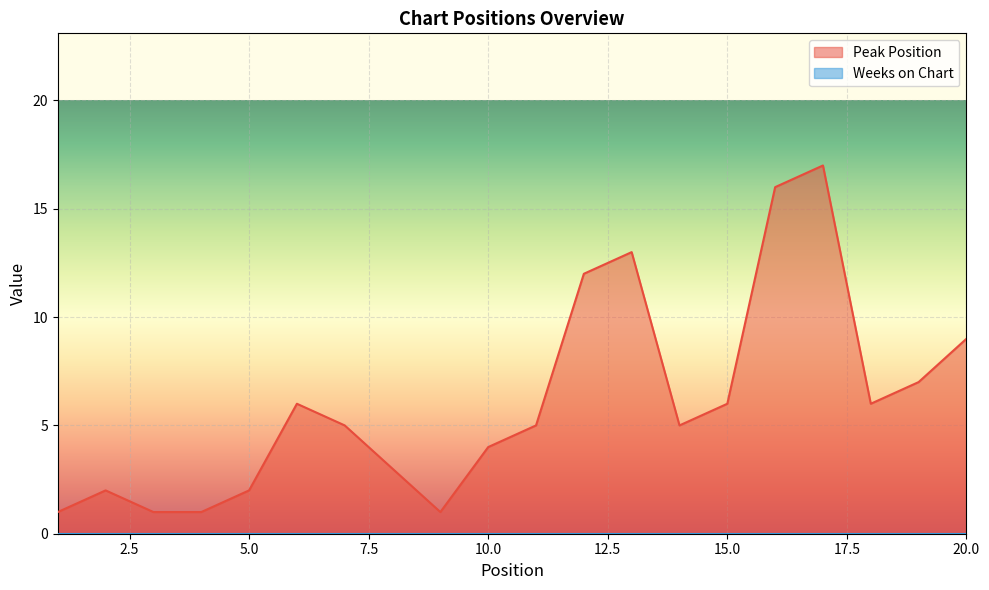

How many interior local peaks (higher than both neighbors) does the data have?

4